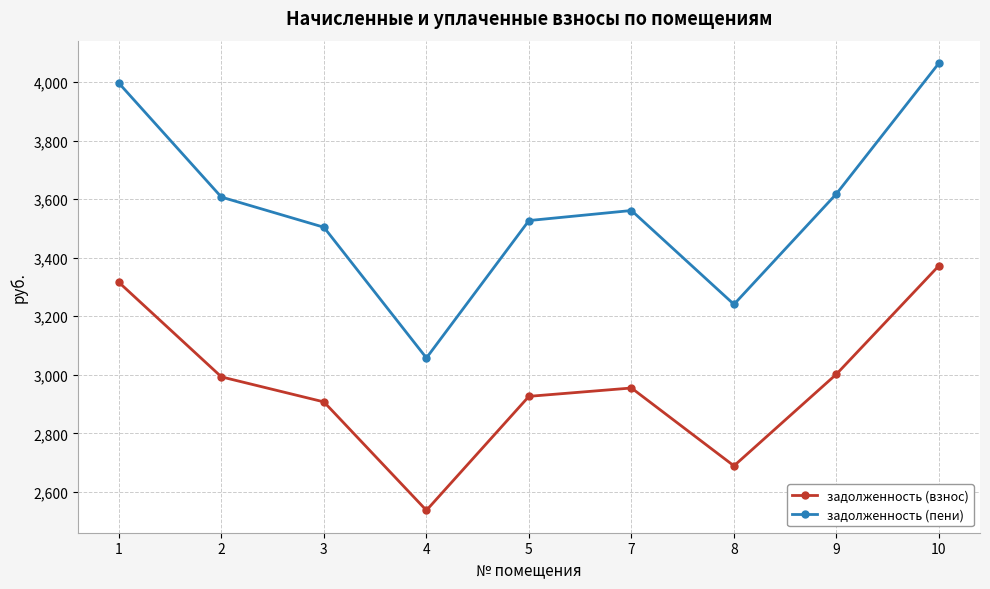

What is the sum of the задолженность (пени) values at 7 and 9?

7179.8